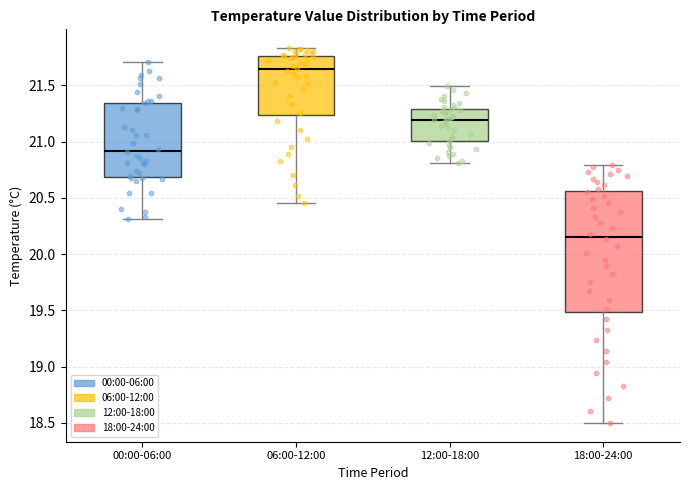

Reading left to right, read every box against the y-axis: the position of its median line, the range the box covers, and the ends of its whiskers. The values are not printed on the chart, so give them approximately, as read against the axis.

00:00-06:00: median 20.90, box 20.70 to 21.35, whiskers 20.30 to 21.70
06:00-12:00: median 21.65, box 21.25 to 21.75, whiskers 20.45 to 21.85
12:00-18:00: median 21.20, box 21.00 to 21.30, whiskers 20.80 to 21.50
18:00-24:00: median 20.15, box 19.50 to 20.55, whiskers 18.50 to 20.80